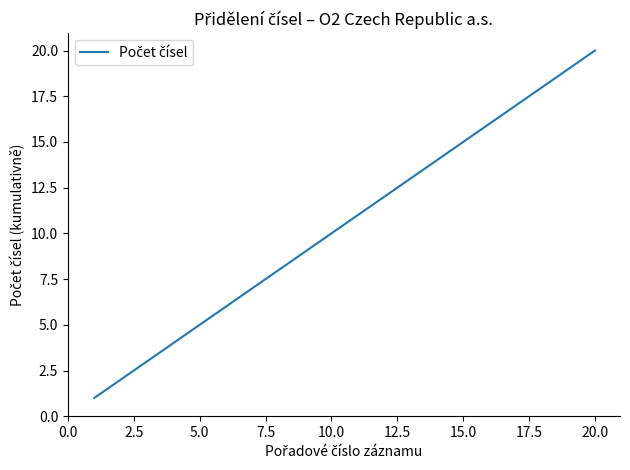

What is the greatest value displayed?

20